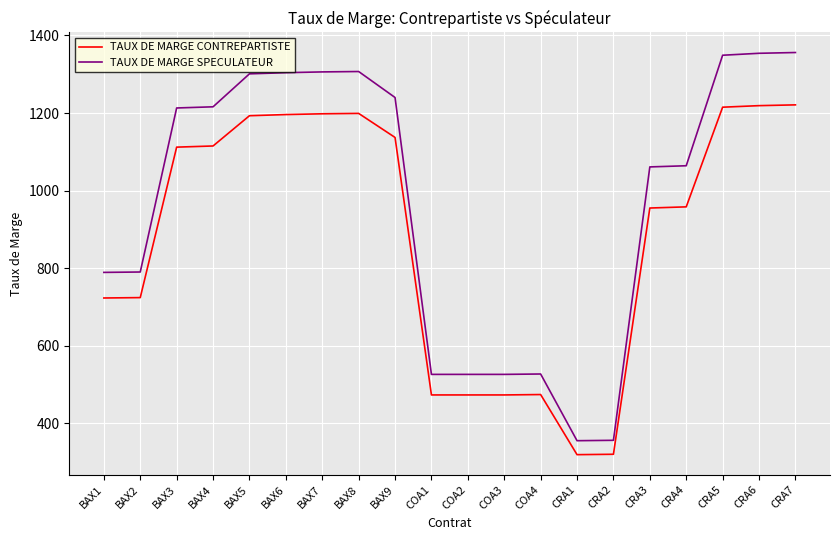

Rank the series by their maximum value, from highest to lowest.

TAUX DE MARGE SPECULATEUR, TAUX DE MARGE CONTREPARTISTE